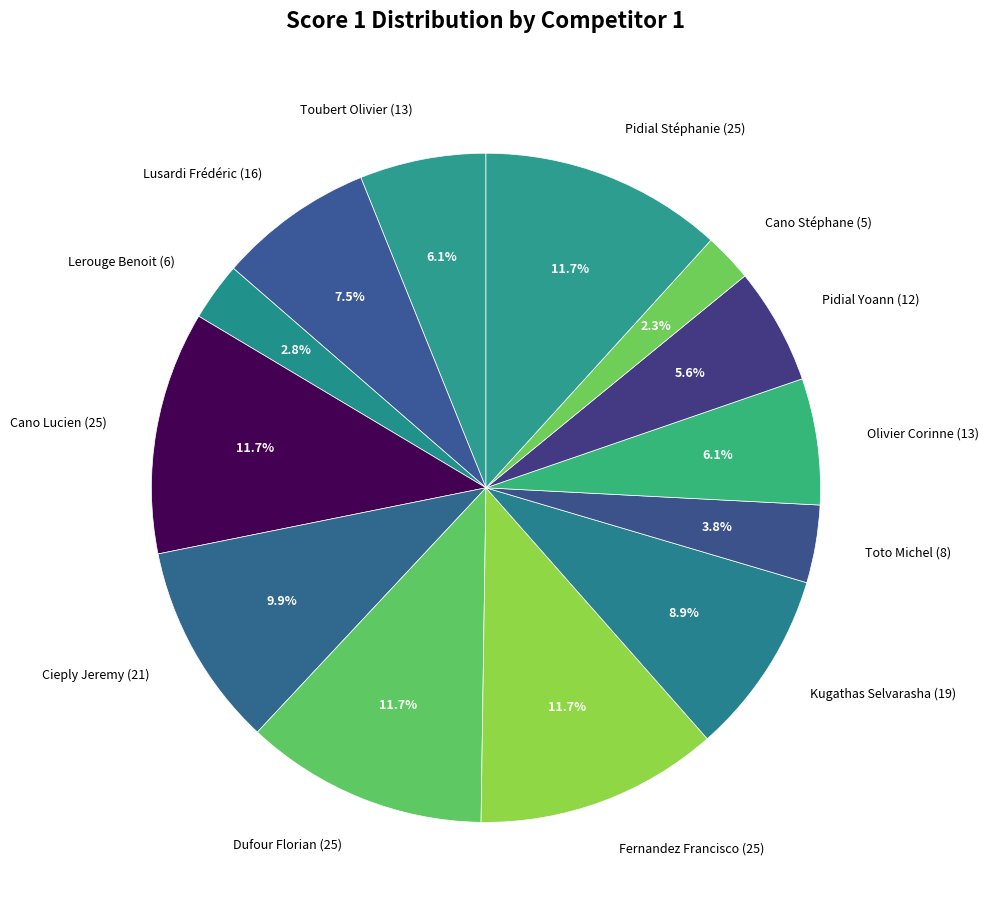

To the nearest percent, what is the combined percentage of Pidial Yoann (12) and Dufour Florian (25)?

17%